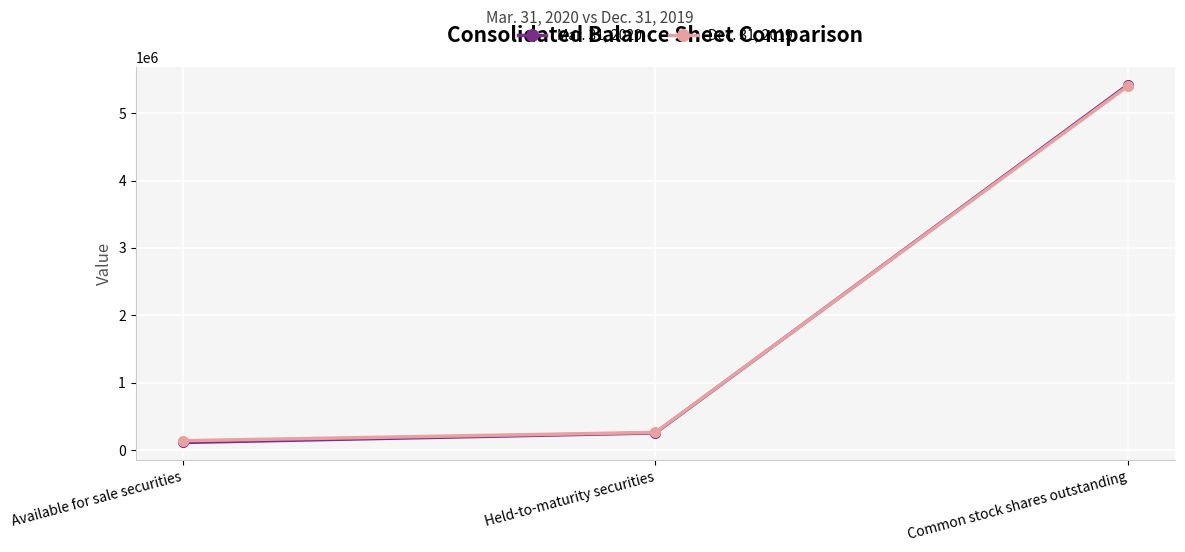

Rank the series at Common stock shares outstanding from lowest to highest value.

Dec. 31, 2019, Mar. 31, 2020